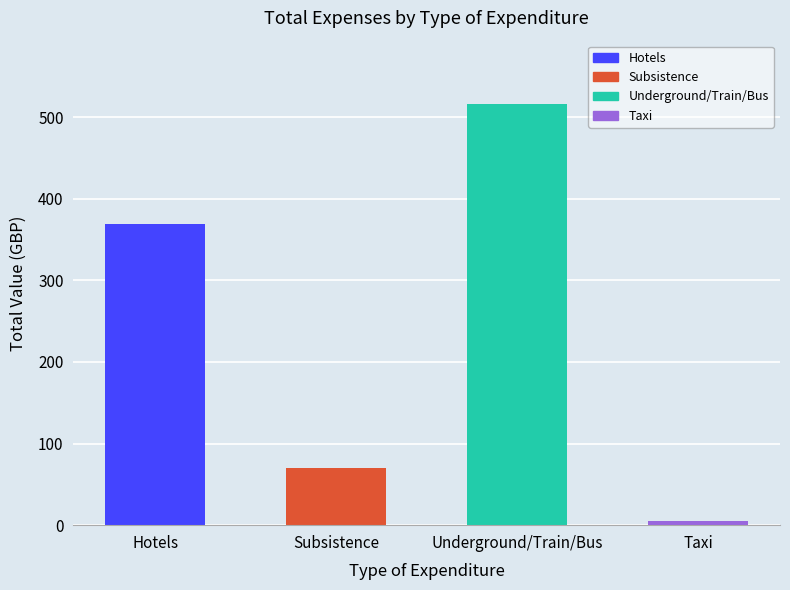

Rank the categories by value from lowest to highest.

Taxi, Subsistence, Hotels, Underground/Train/Bus